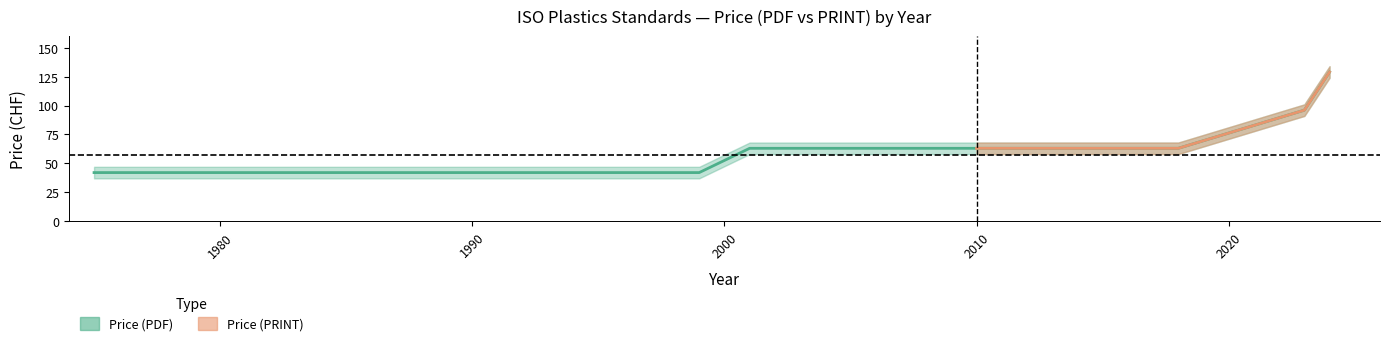

True or false: Price (PDF) and Price (PRINT) cross at least once.

False